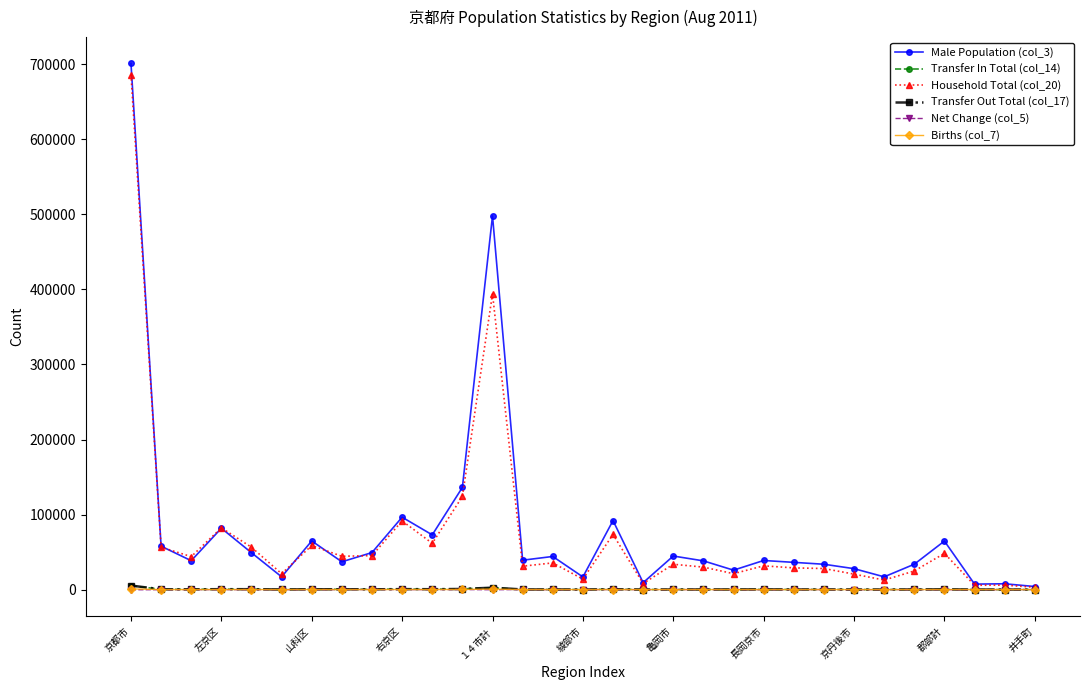

What is the greatest value displayed?

701109